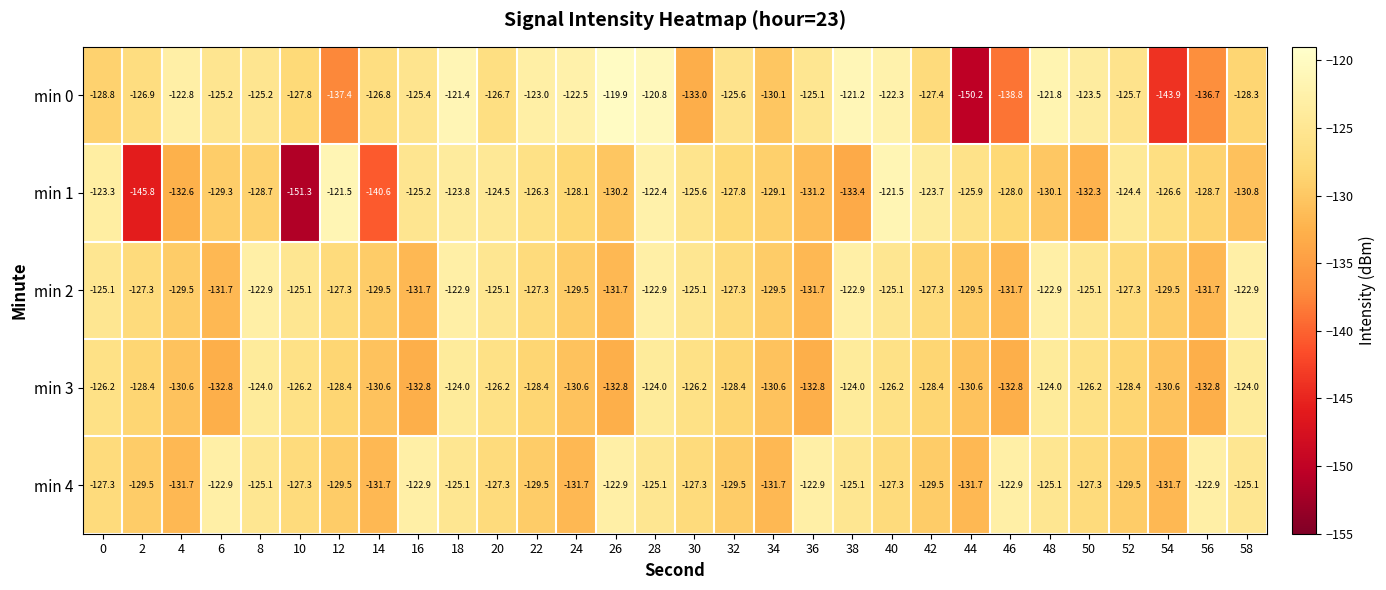

Which category has the highest value in the min 0 series?

26